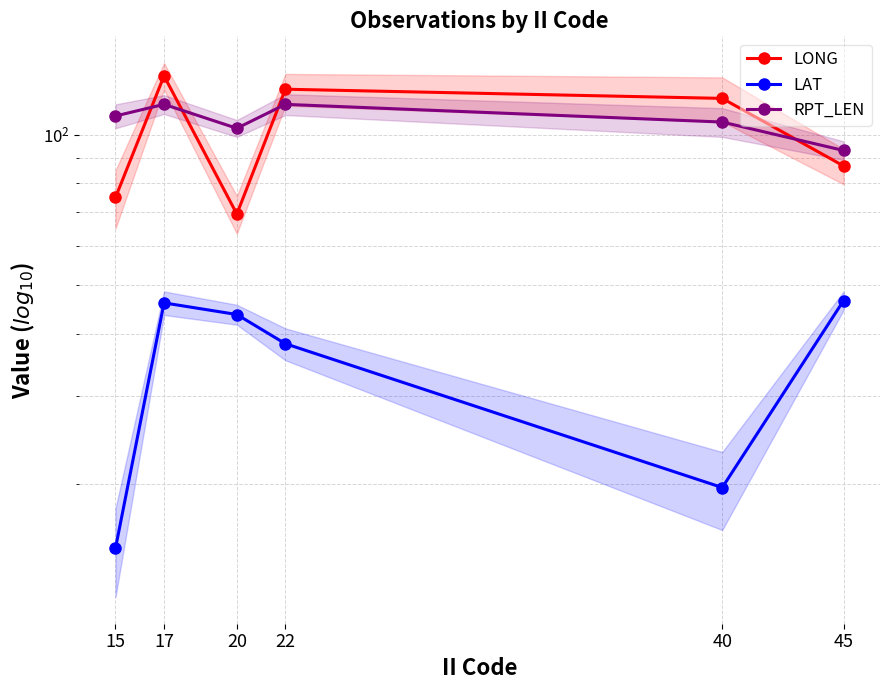

Reading right to left, extract all data points from this chart.

LONG: 86.6	118.2	123.3	69.4	131.1	74.9
LAT: 46.6	19.7	38.2	43.7	46.1	14.9
RPT_LEN: 93.0	106.0	115.0	103.0	115.0	109.0